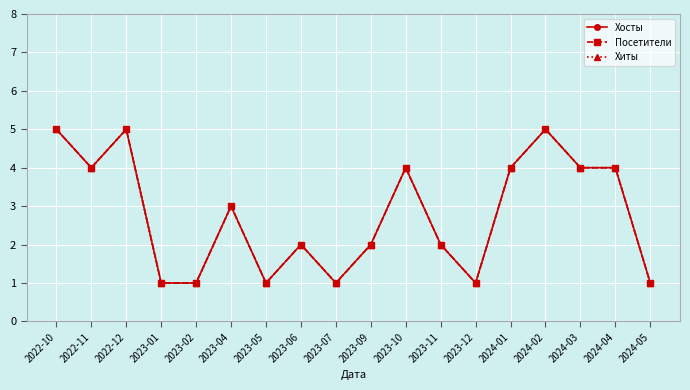

Reading left to right, what are all the values shown in this chart?

Хосты: 2022-10=5	2022-11=4	2022-12=5	2023-01=1	2023-02=1	2023-04=3	2023-05=1	2023-06=2	2023-07=1	2023-09=2	2023-10=4	2023-11=2	2023-12=1	2024-01=4	2024-02=5	2024-03=4	2024-04=4	2024-05=1
Посетители: 2022-10=5	2022-11=4	2022-12=5	2023-01=1	2023-02=1	2023-04=3	2023-05=1	2023-06=2	2023-07=1	2023-09=2	2023-10=4	2023-11=2	2023-12=1	2024-01=4	2024-02=5	2024-03=4	2024-04=4	2024-05=1
Хиты: 2022-10=5	2022-11=4	2022-12=5	2023-01=1	2023-02=1	2023-04=3	2023-05=1	2023-06=2	2023-07=1	2023-09=2	2023-10=4	2023-11=2	2023-12=1	2024-01=4	2024-02=5	2024-03=4	2024-04=4	2024-05=1